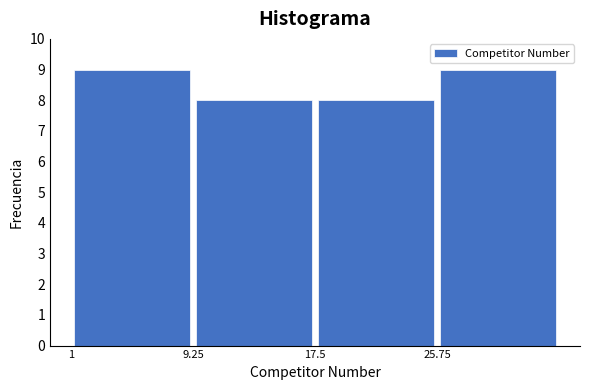

Reading left to right, list every bar in this chart as the range it spans on the x-axis followed by its height. Neither the bar edges nor the heights are printed on the chart, so give them approximately, as read against the axes.

1 to 9: 9
9 to 18: 8
18 to 26: 8
26 to 34: 9